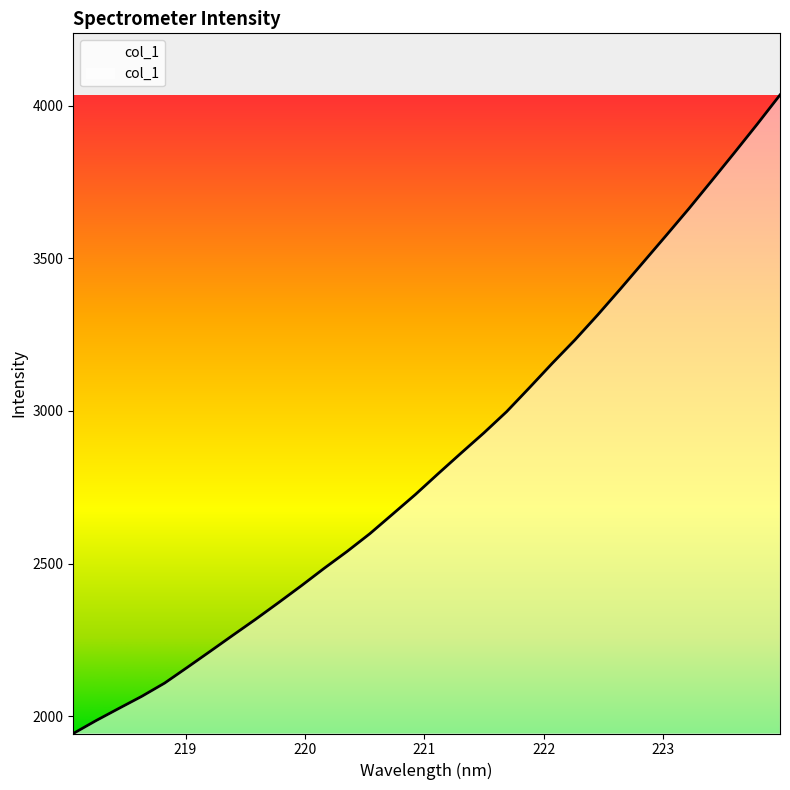

What is the smallest value displayed?

1943.7